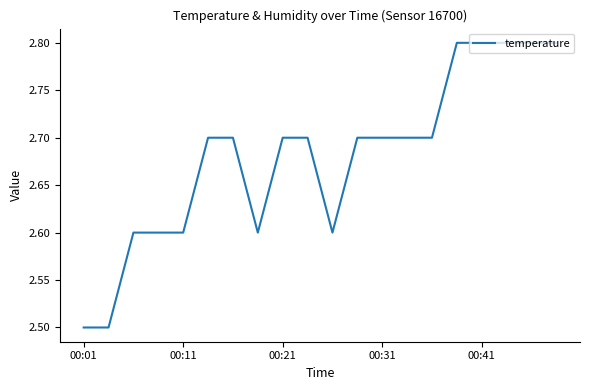

What is the minimum value shown in the chart?

2.5